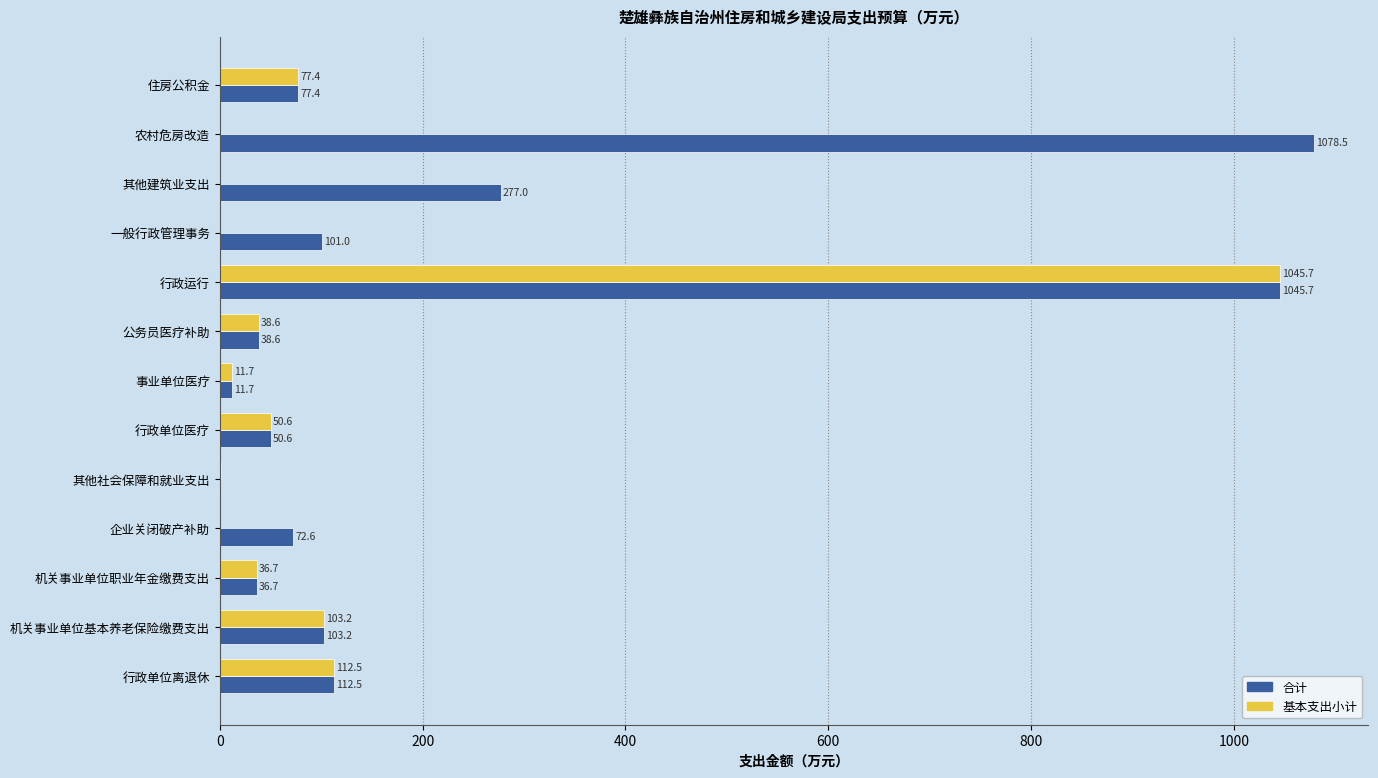

What is the sum of all 基本支出小计 values?

1477.2